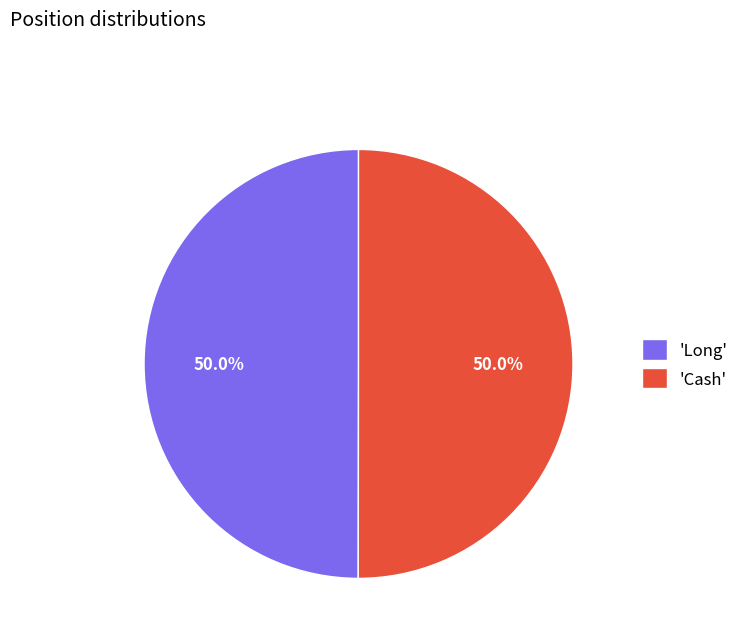

What is the ratio of the value at 'Long' to the value at 'Cash'?

1.0